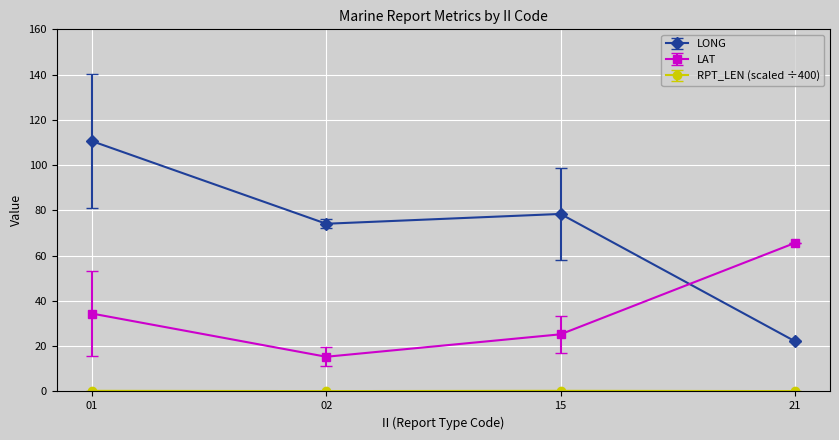

Which series ends up on top after the final intersection of LONG and LAT?

LAT